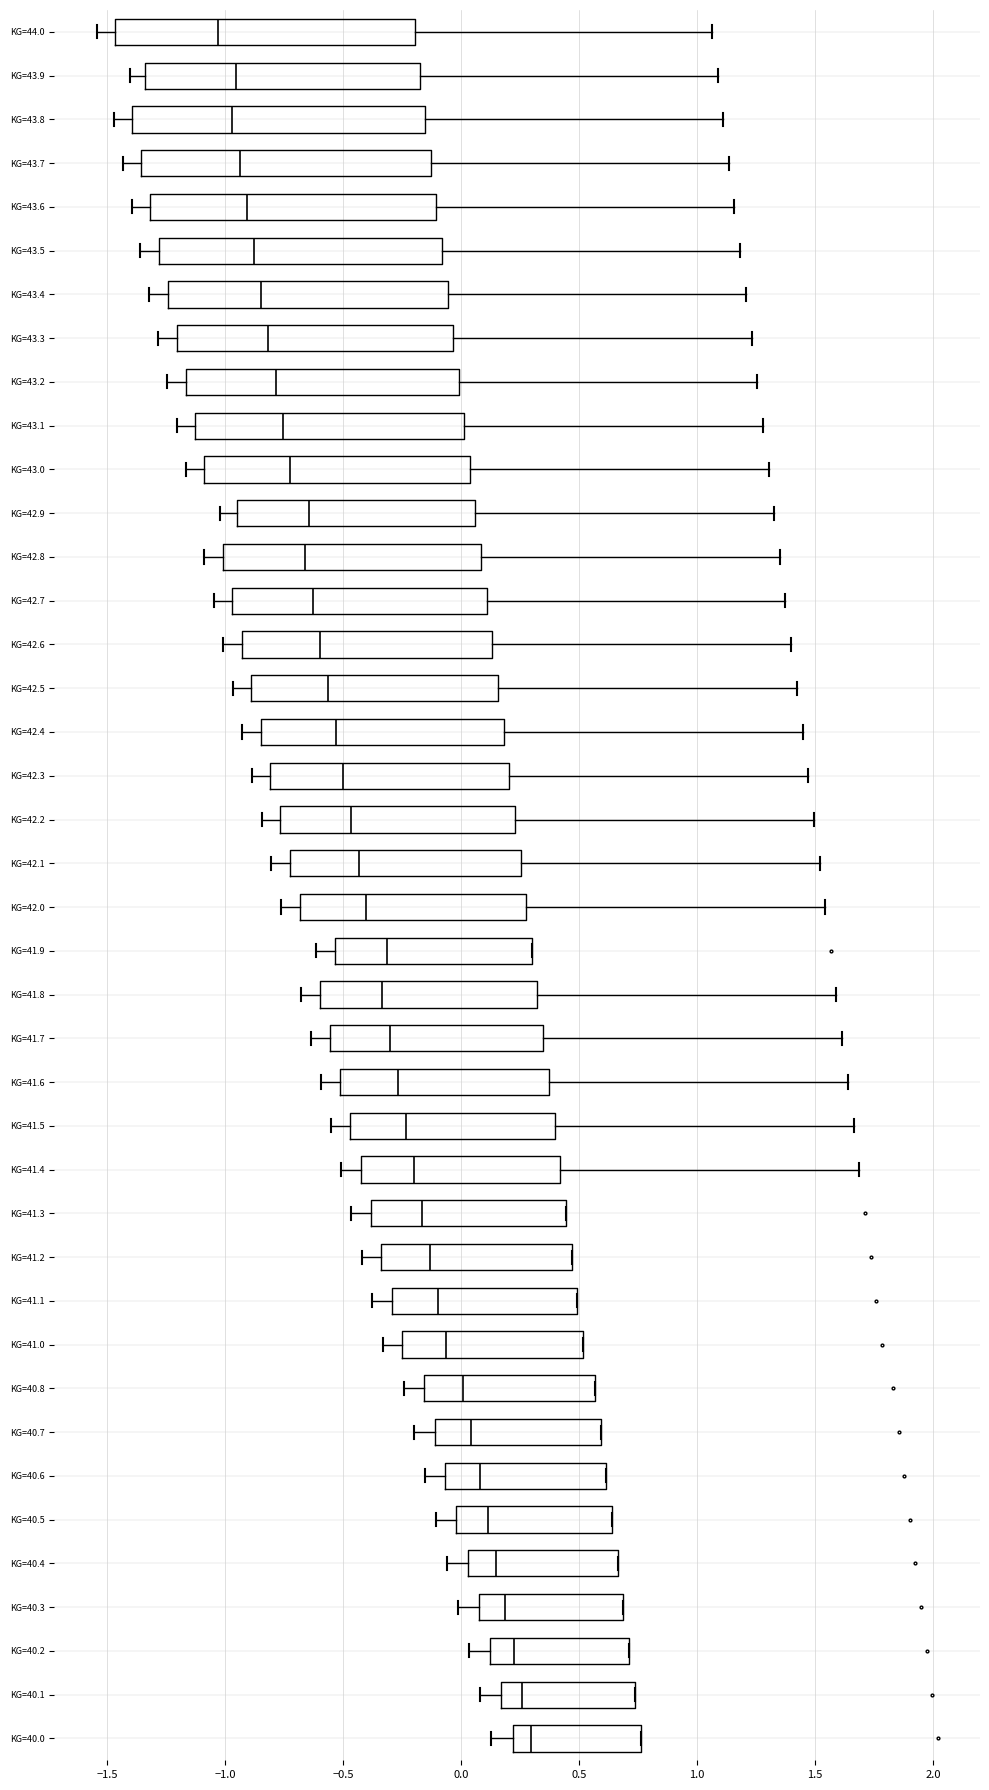

Where is the left edge of the box for KG=43.0 on the x-axis? The values are not printed on the chart, so give them approximately, as read against the axis.

-1.10